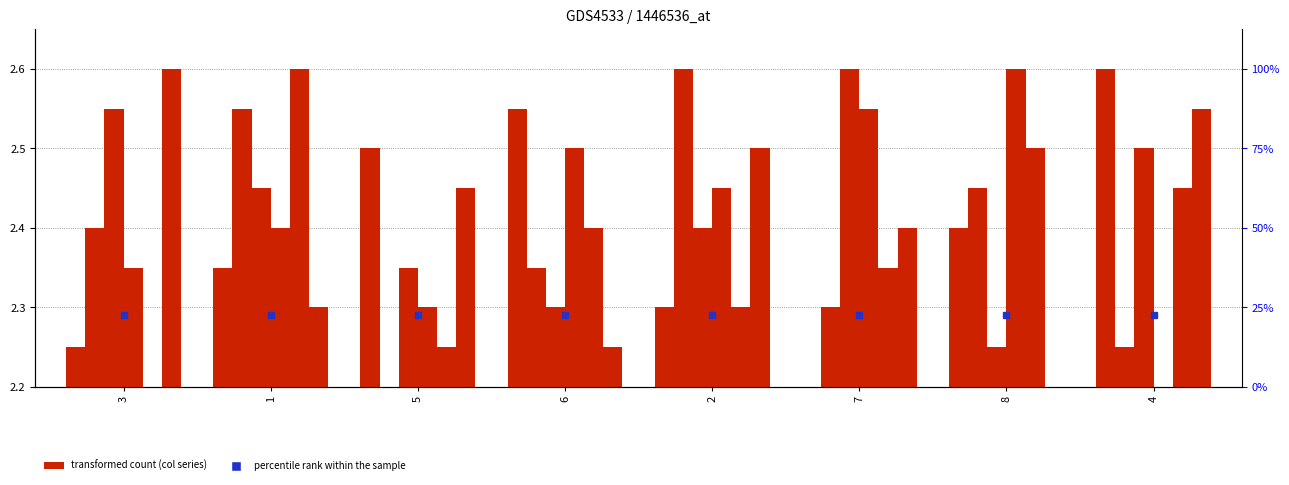

At which label does col_4 reach its minimum?

8